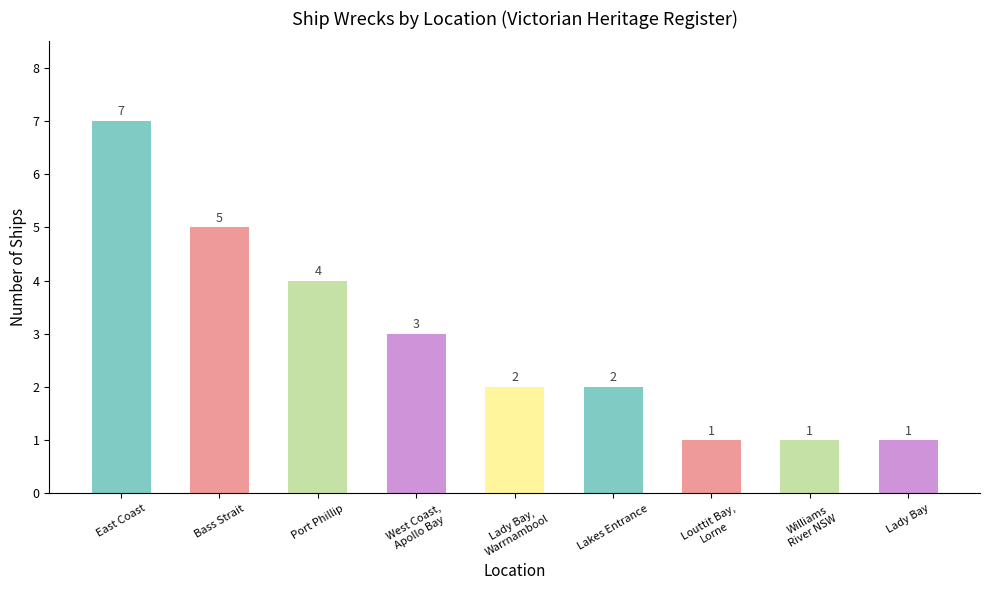

What position from the left is West Coast,
Apollo Bay?

4